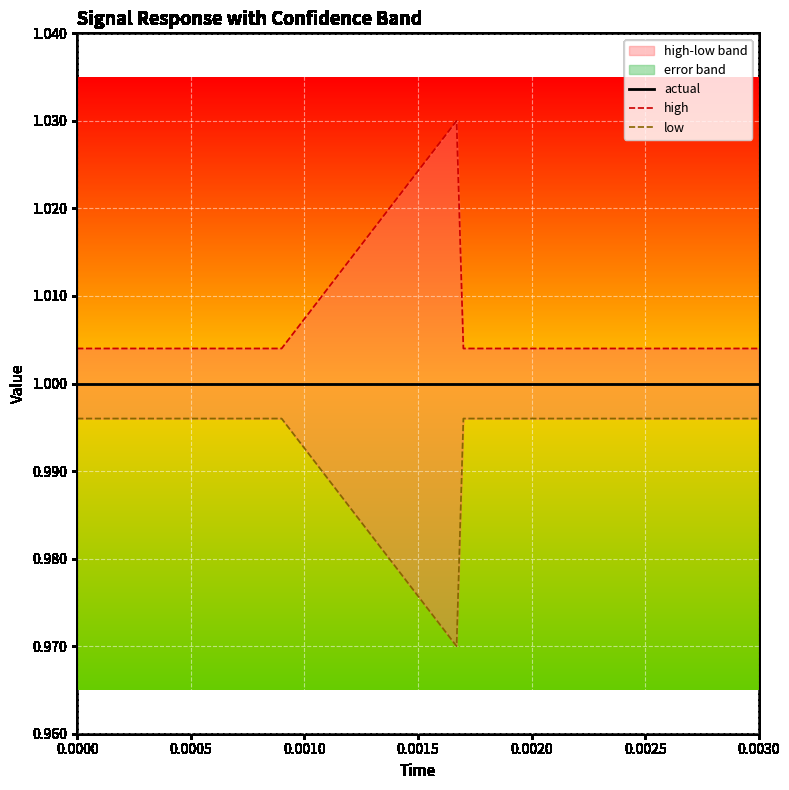

What is the value of the low point at the 1st from the left?

1.0